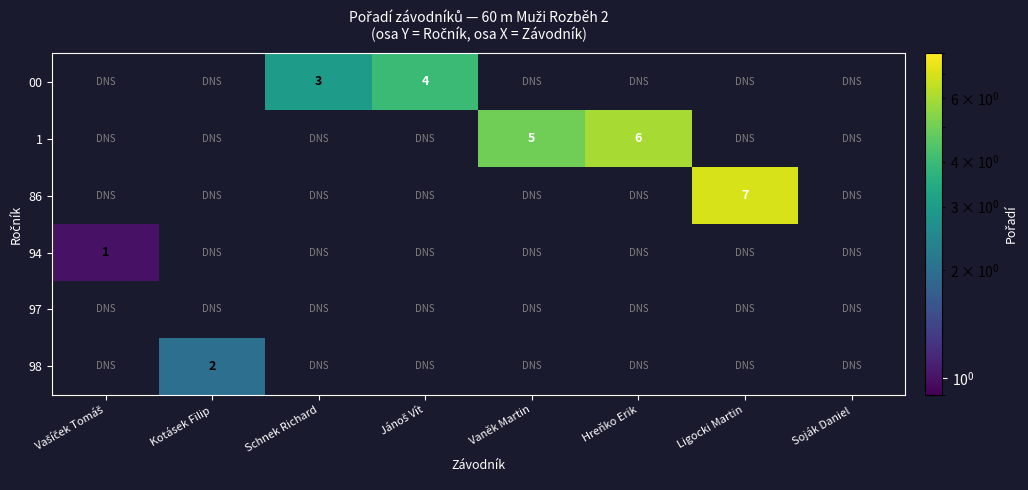

True or false: 86 has a value of 7 at Ligocki Martin.

True